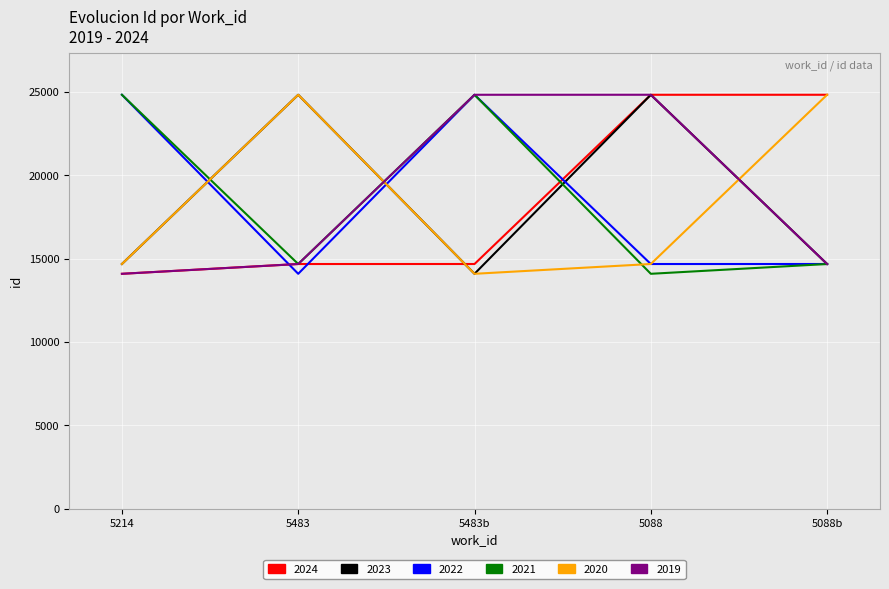

What is the difference between the maximum and minimum values in the 2021 series?

10729